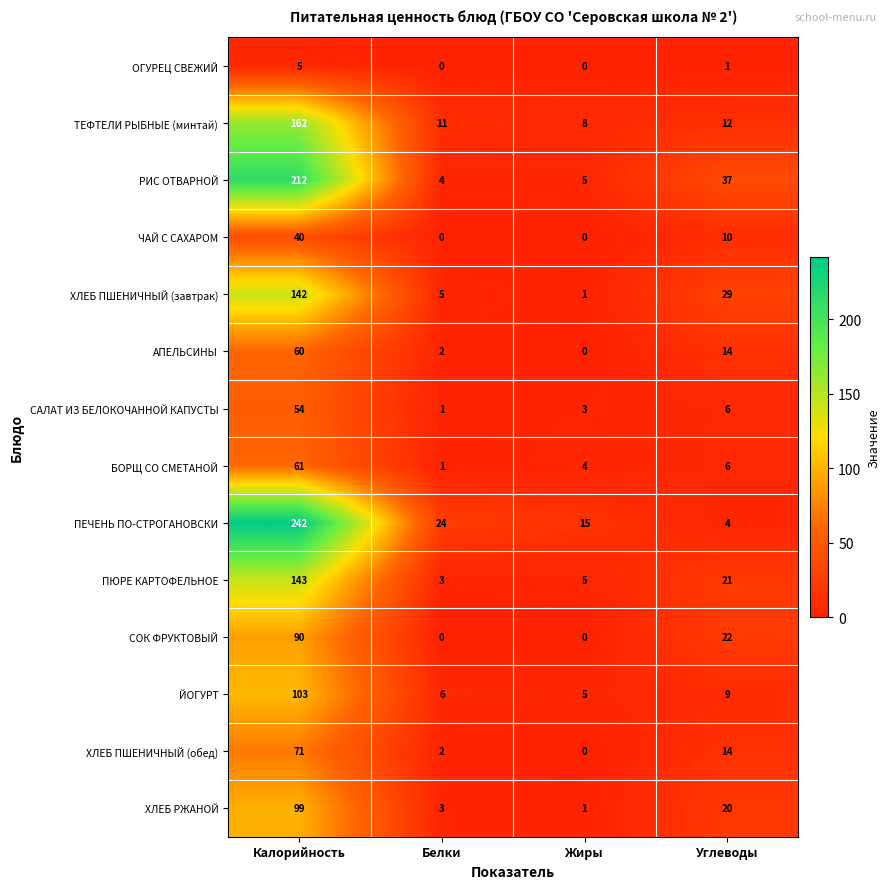

List the series in order of their peak value, highest first.

ПЕЧЕНЬ ПО-СТРОГАНОВСКИ, РИС ОТВАРНОЙ, ТЕФТЕЛИ РЫБНЫЕ (минтай), ПЮРЕ КАРТОФЕЛЬНОЕ, ХЛЕБ ПШЕНИЧНЫЙ (завтрак), ЙОГУРТ, ХЛЕБ РЖАНОЙ, СОК ФРУКТОВЫЙ, ХЛЕБ ПШЕНИЧНЫЙ (обед), БОРЩ СО СМЕТАНОЙ, АПЕЛЬСИНЫ, САЛАТ ИЗ БЕЛОКОЧАННОЙ КАПУСТЫ, ЧАЙ С САХАРОМ, ОГУРЕЦ СВЕЖИЙ